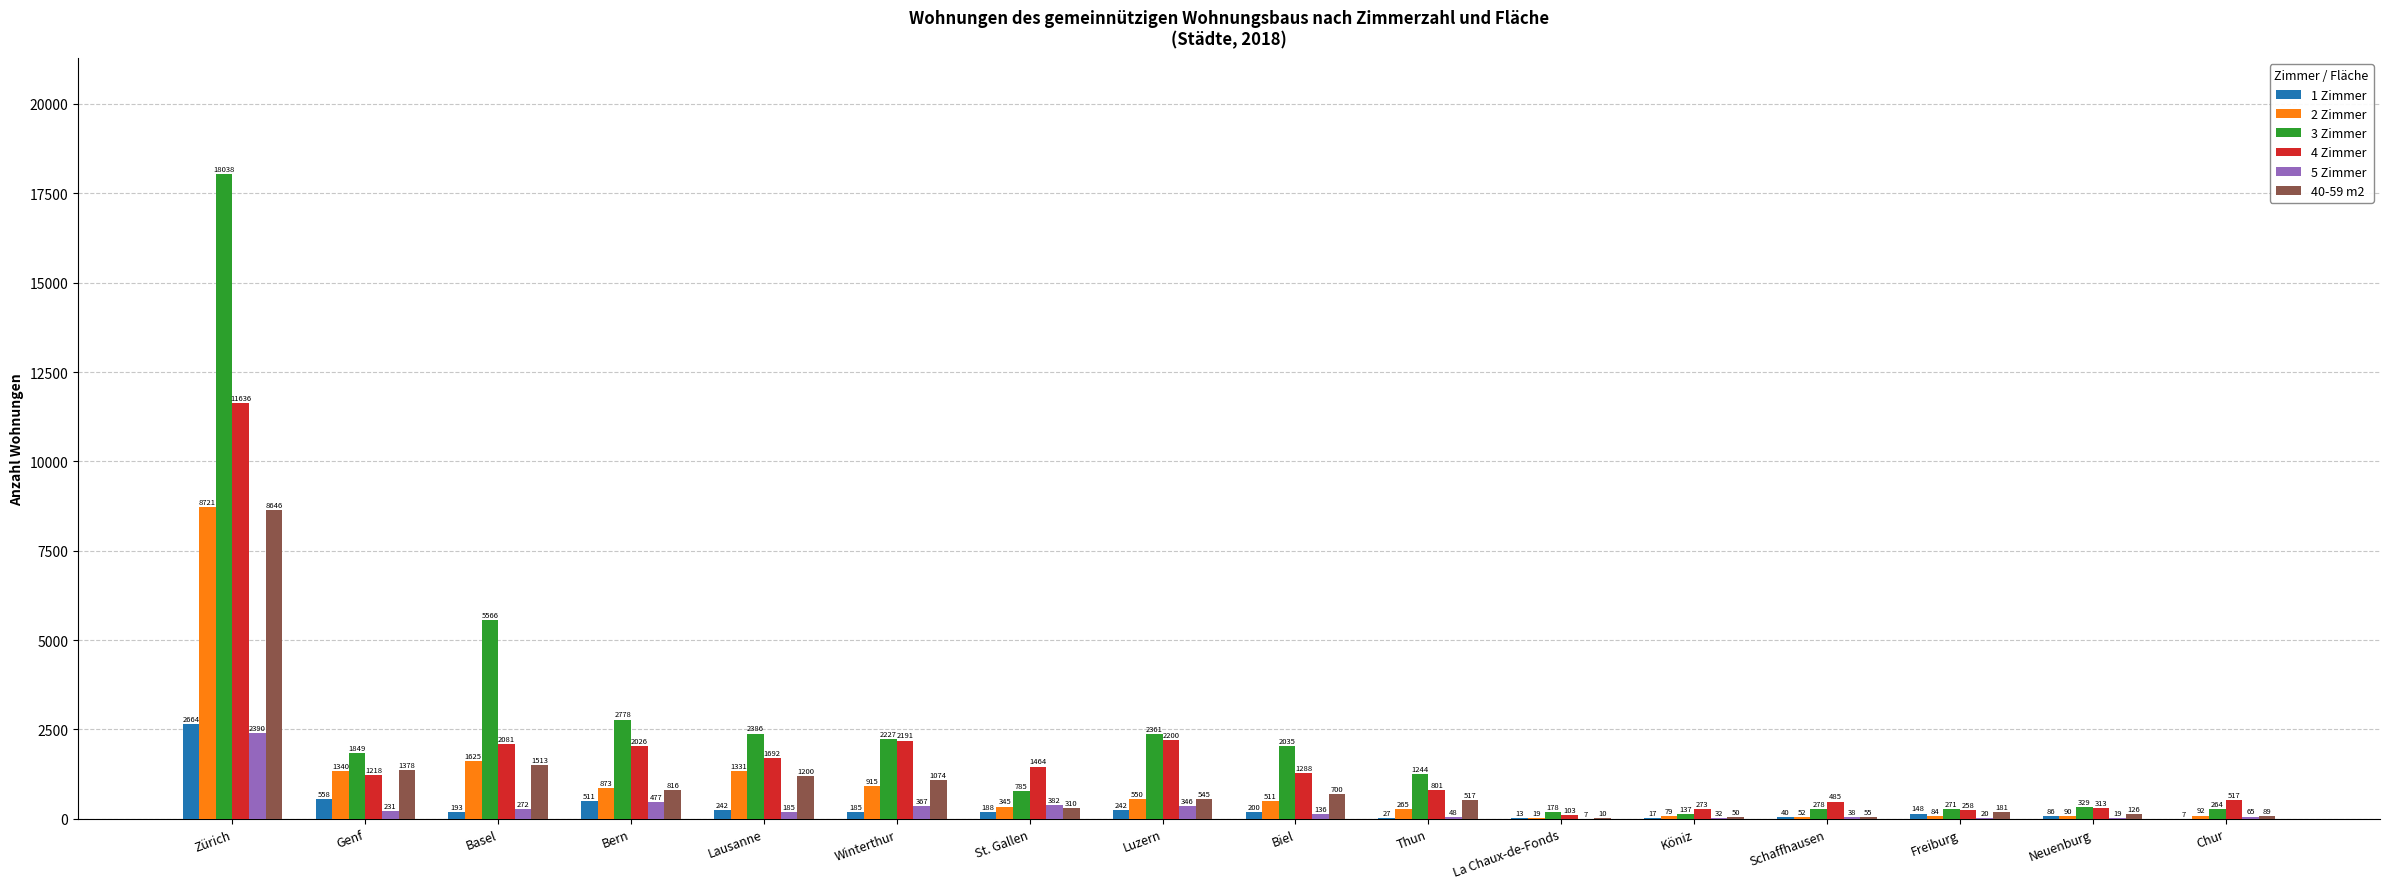

What is the greatest value displayed?

18038